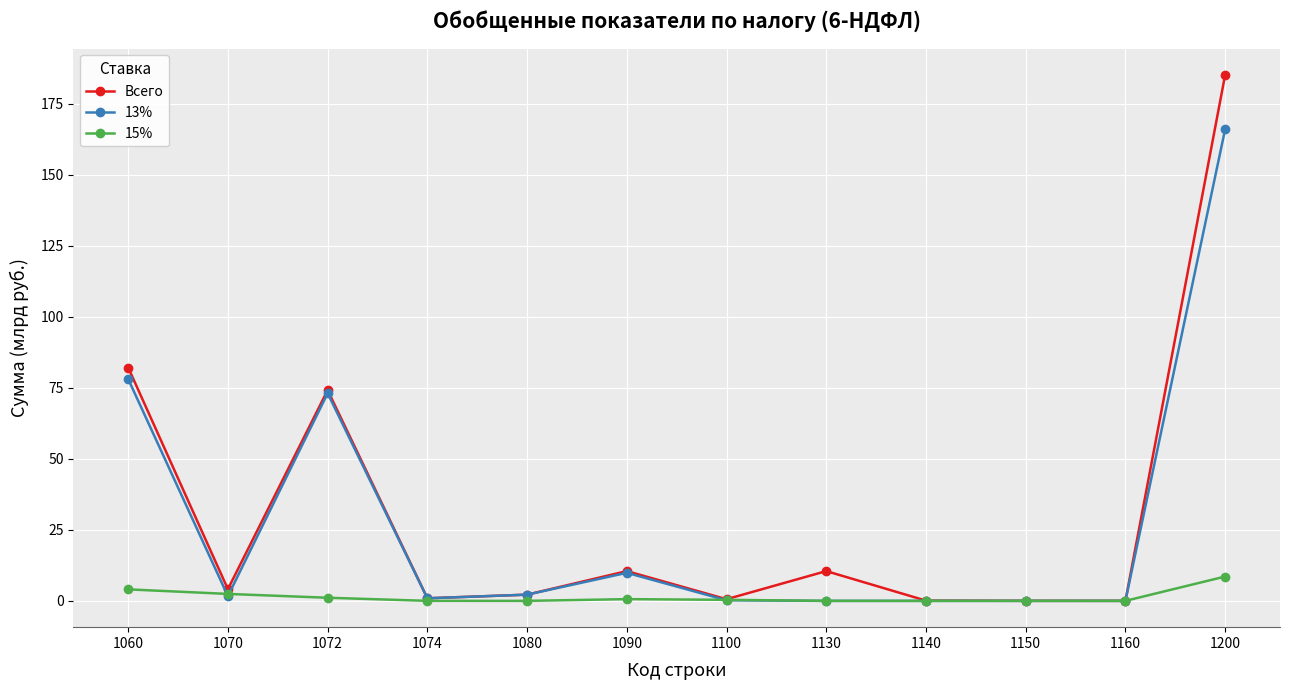

List the series in order of their peak value, lowest first.

15%, 13%, Всего